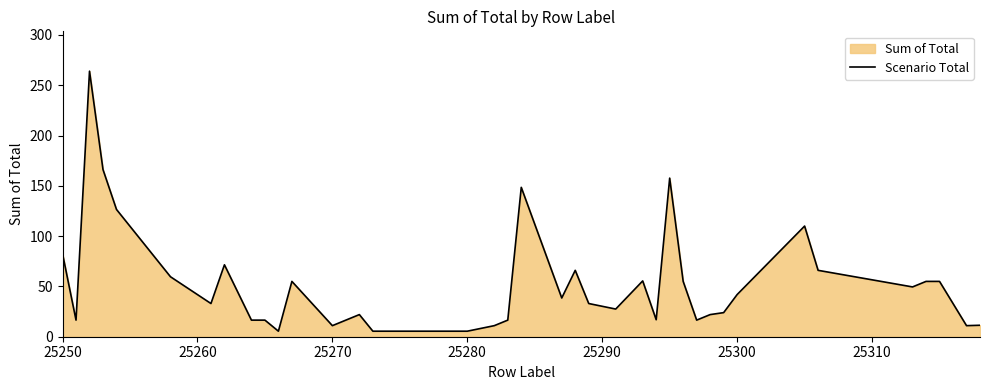

What is the value of the 13th point from the left?

11.0